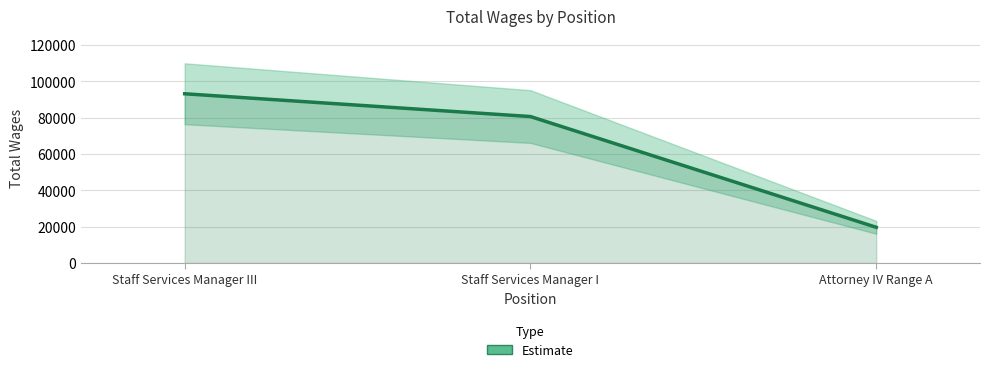

Rank the categories by value from lowest to highest.

Attorney IV Range A, Staff Services Manager I, Staff Services Manager III